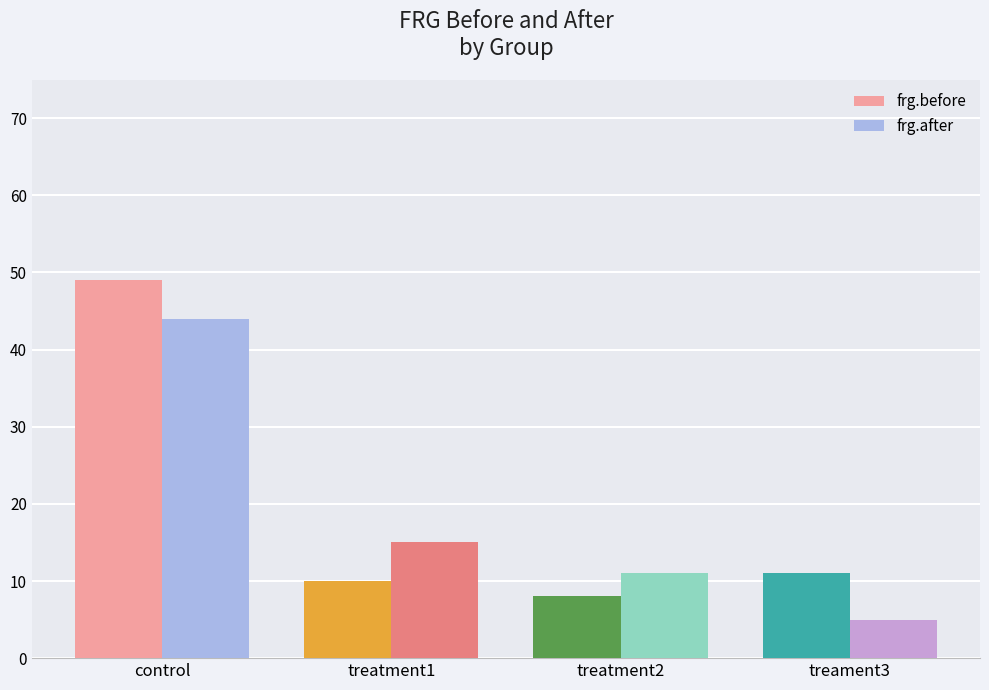

What is the difference between the frg.before values at treament3 and treatment2?

3.0